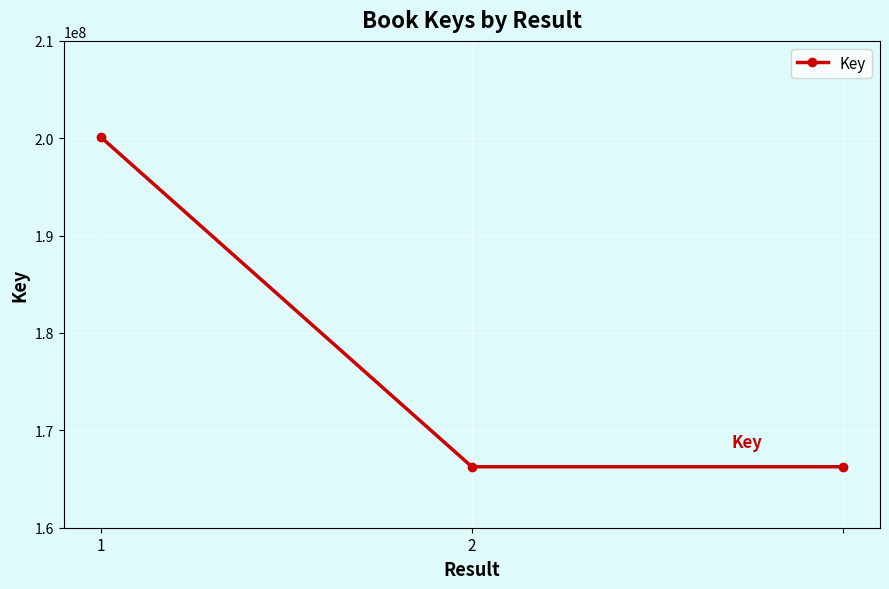

What is the value of the 1st point from the left?

200124944